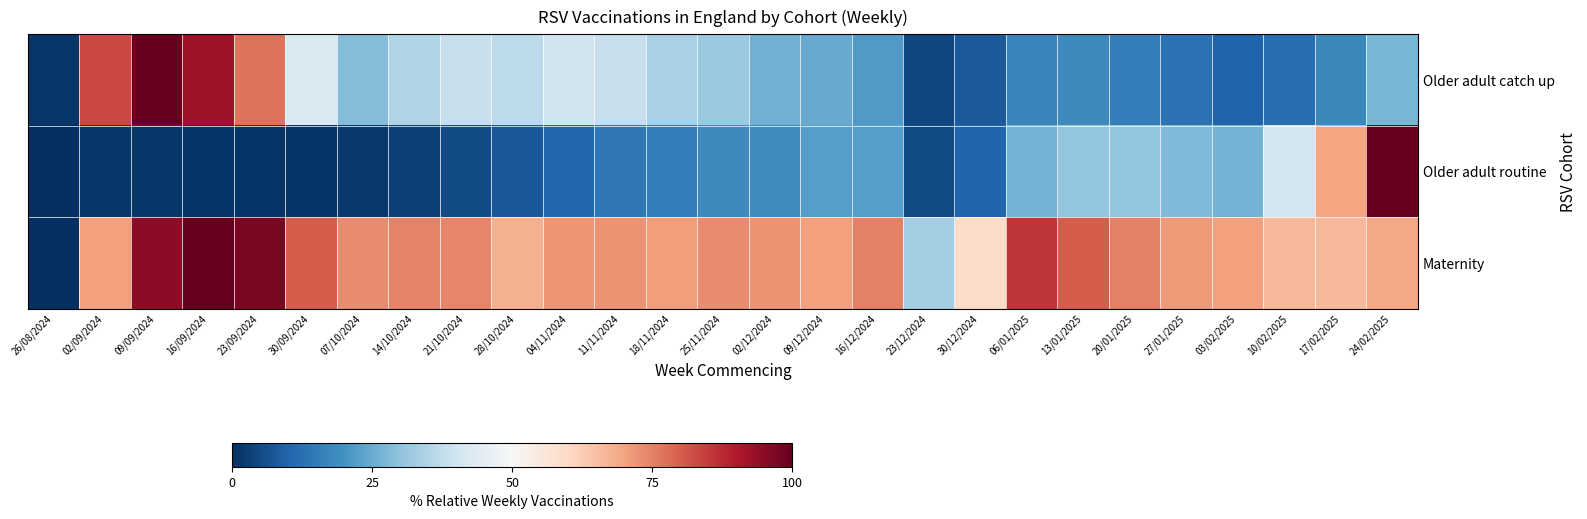

Which series has the widest spread of values?

Older adult routine